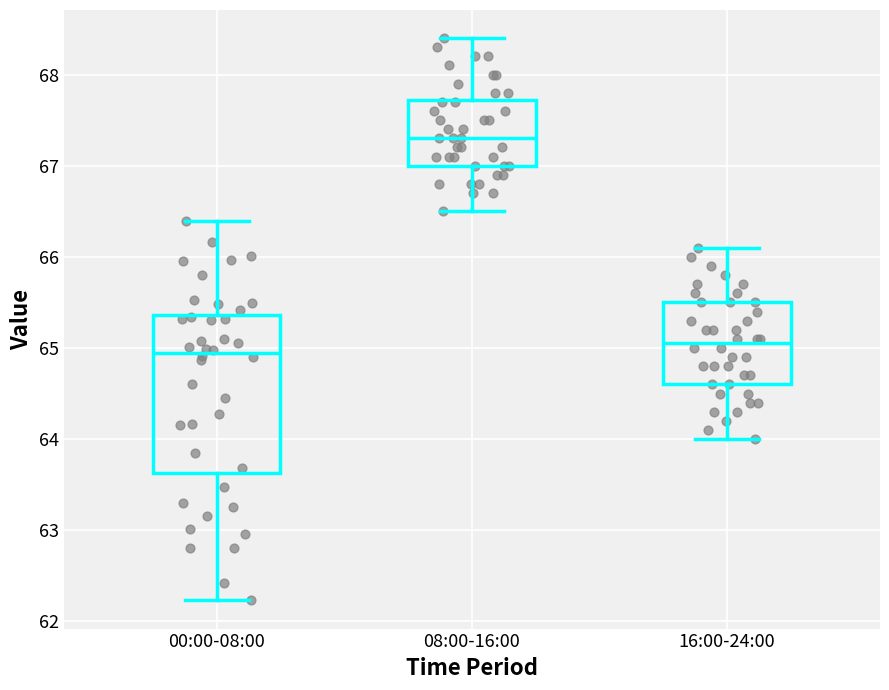

Where does the lower whisker of the box for 00:00-08:00 end on the y-axis? The values are not printed on the chart, so give them approximately, as read against the axis.

62.2